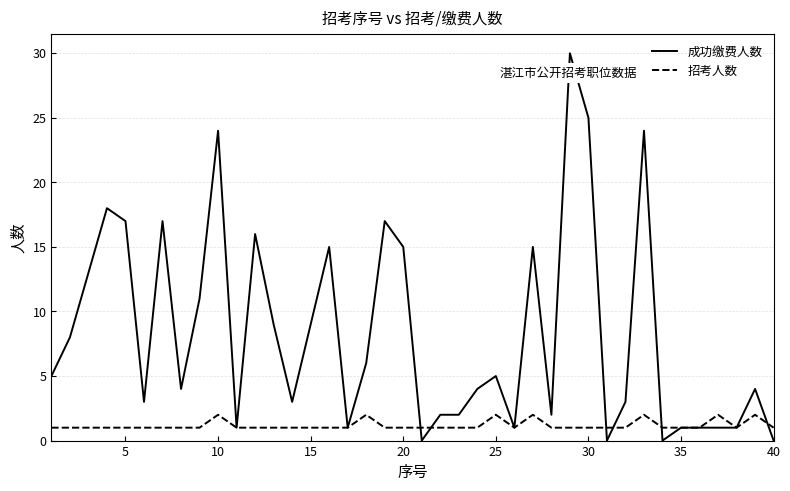

What is the difference between the maximum and minimum values in the 招考人数 series?

1